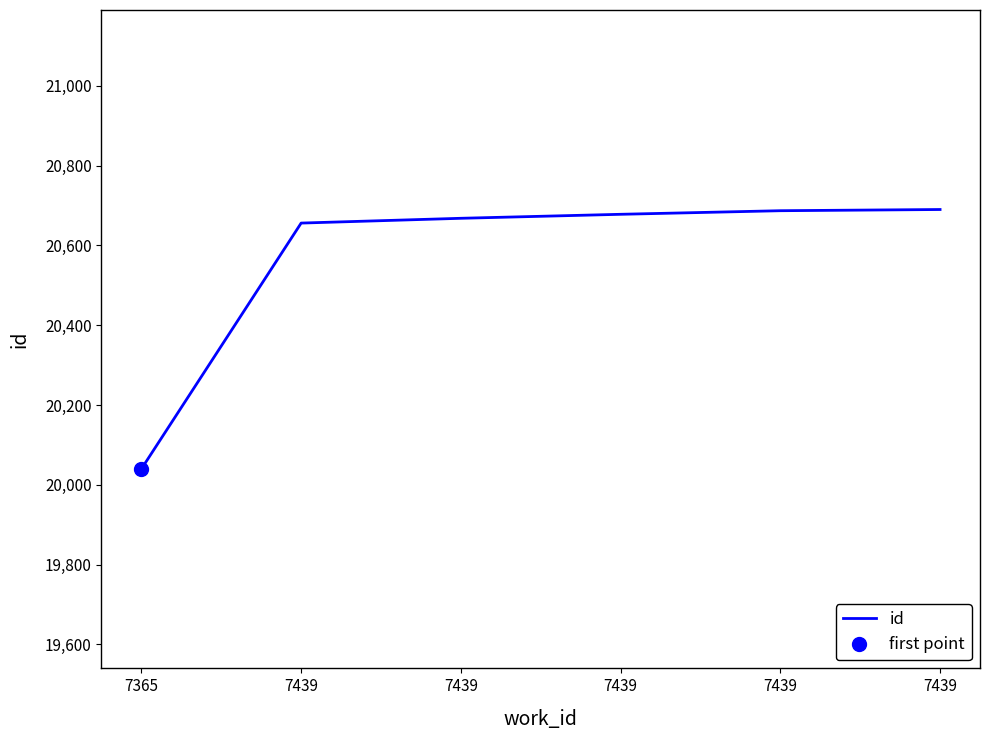

What is the value of the 6th point from the left?

20656